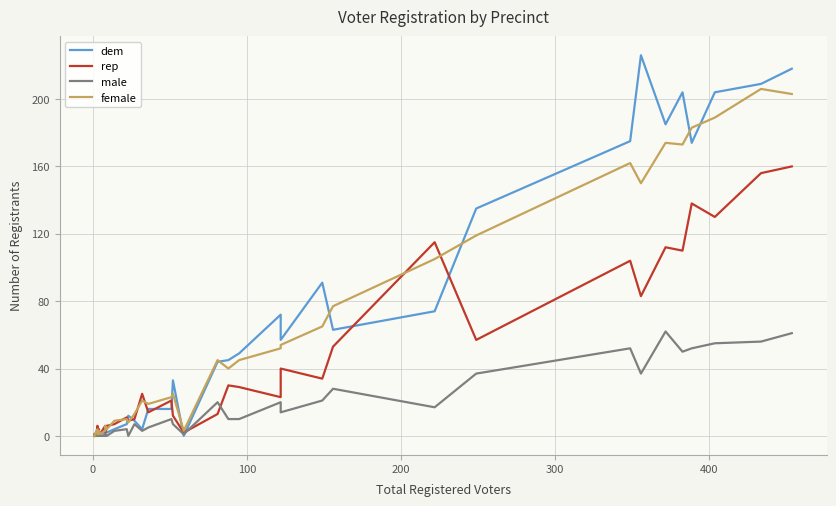

What is the average value of the female series?

59